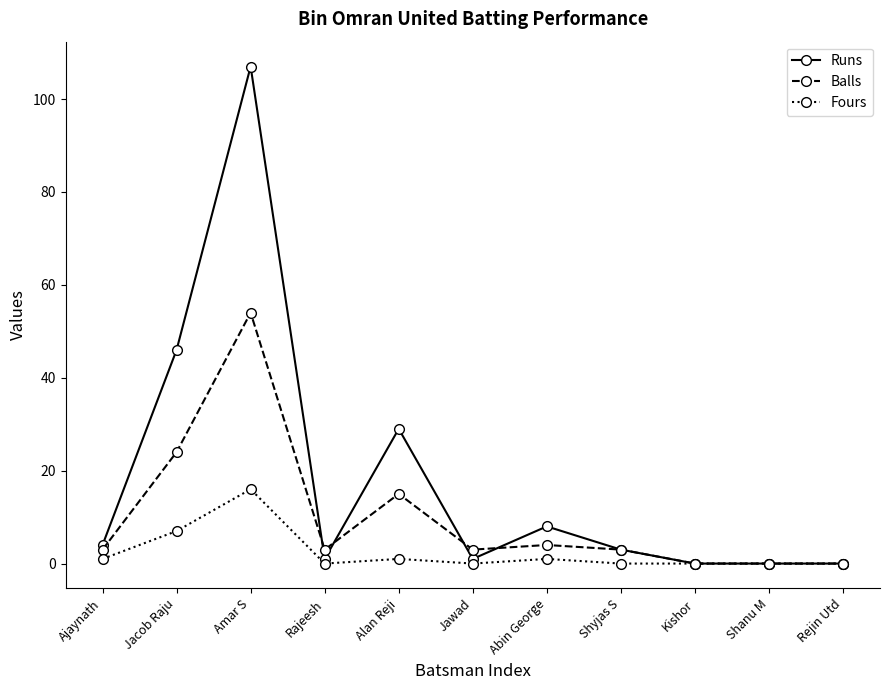

What value does the Balls series have at Amar S?

54